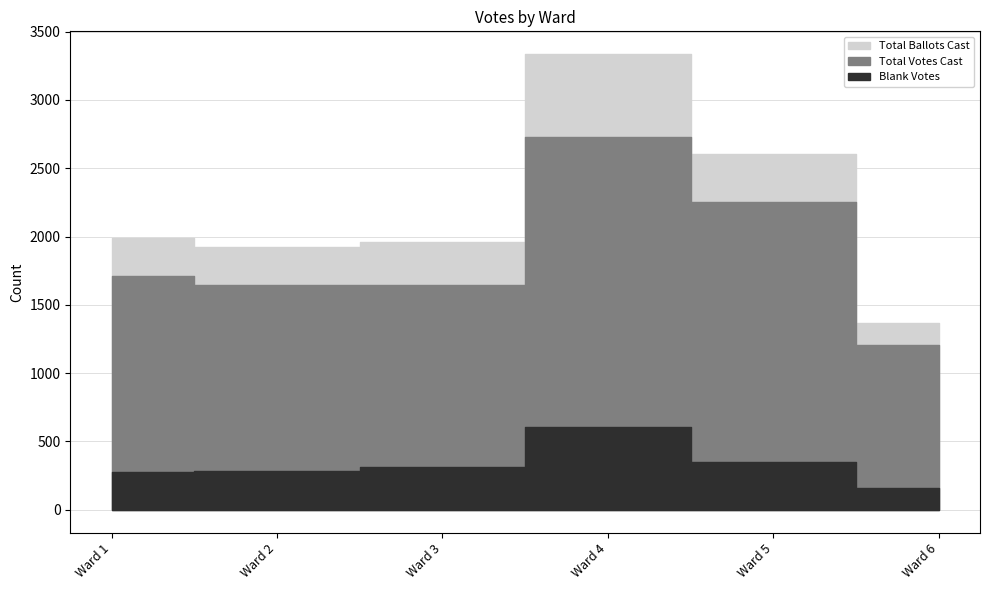

Rank the series by their average value, from highest to lowest.

Total Ballots Cast, Total Votes Cast, Blank Votes